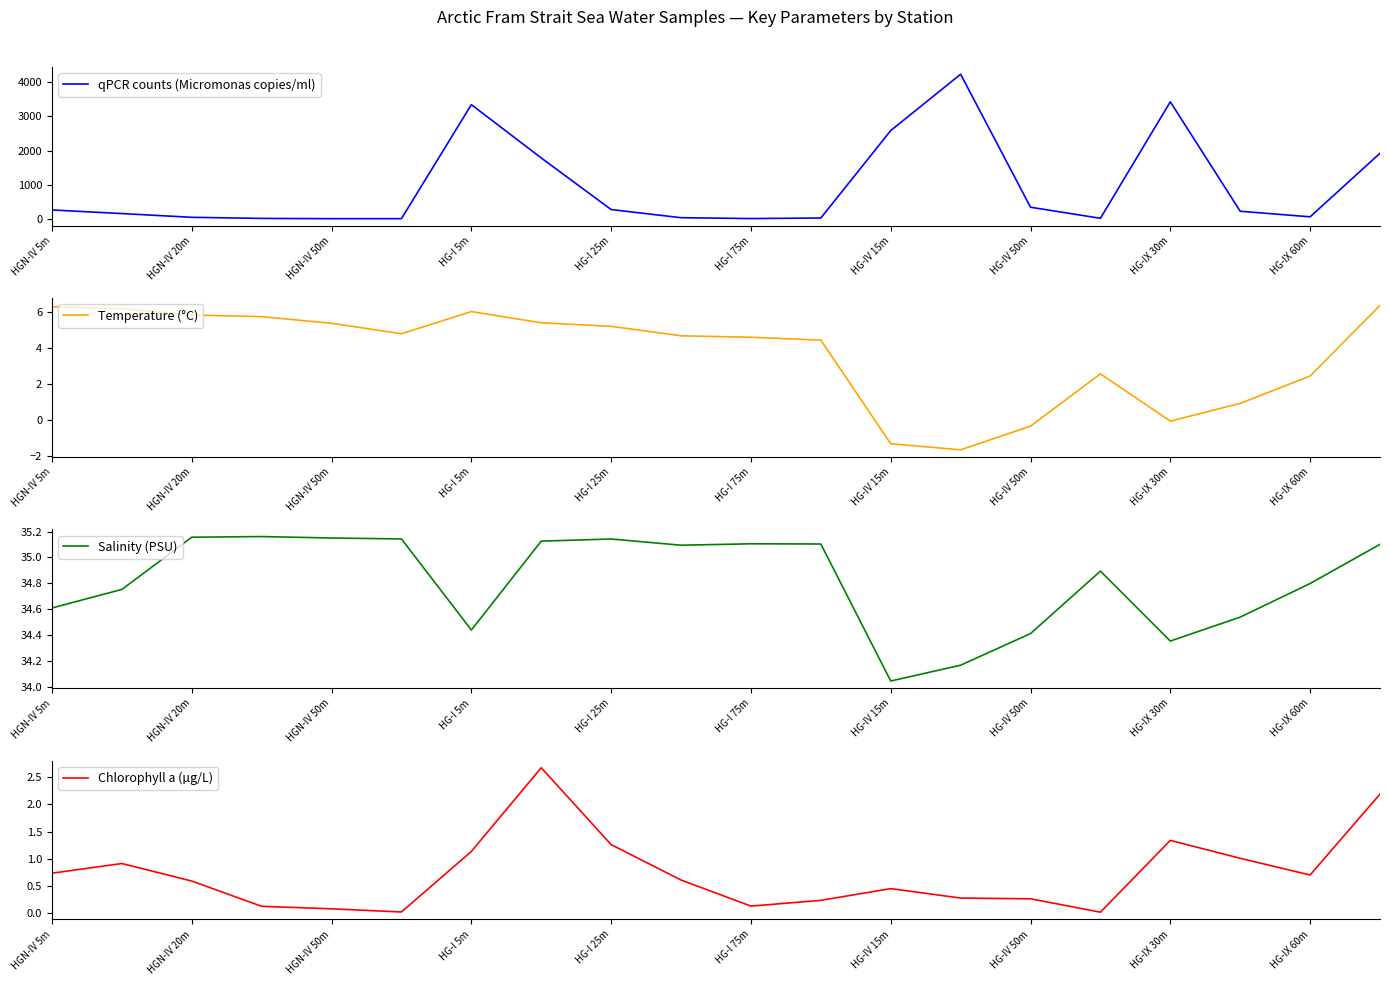

What is the label of the 20th point from the right?

HGN-IV 5m